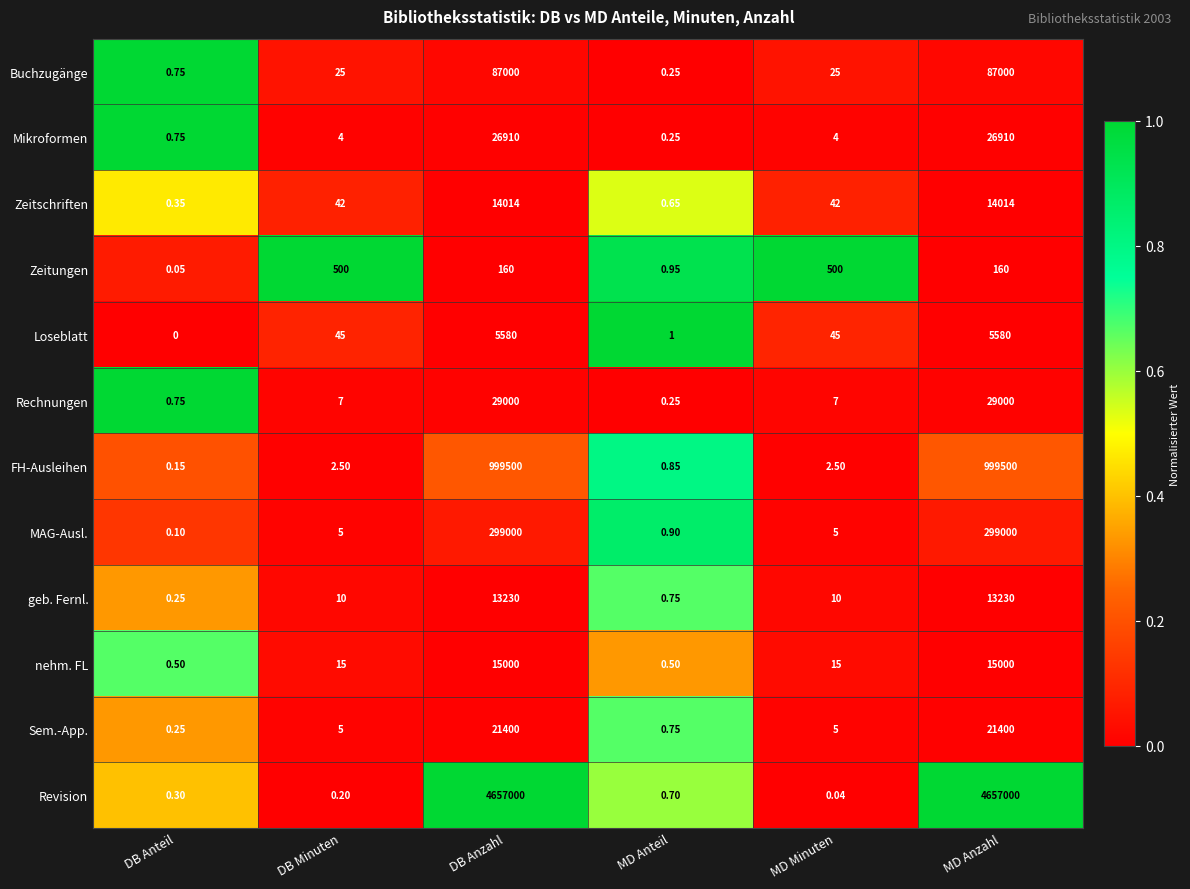

Which category has the lowest value across all series?

DB Anteil